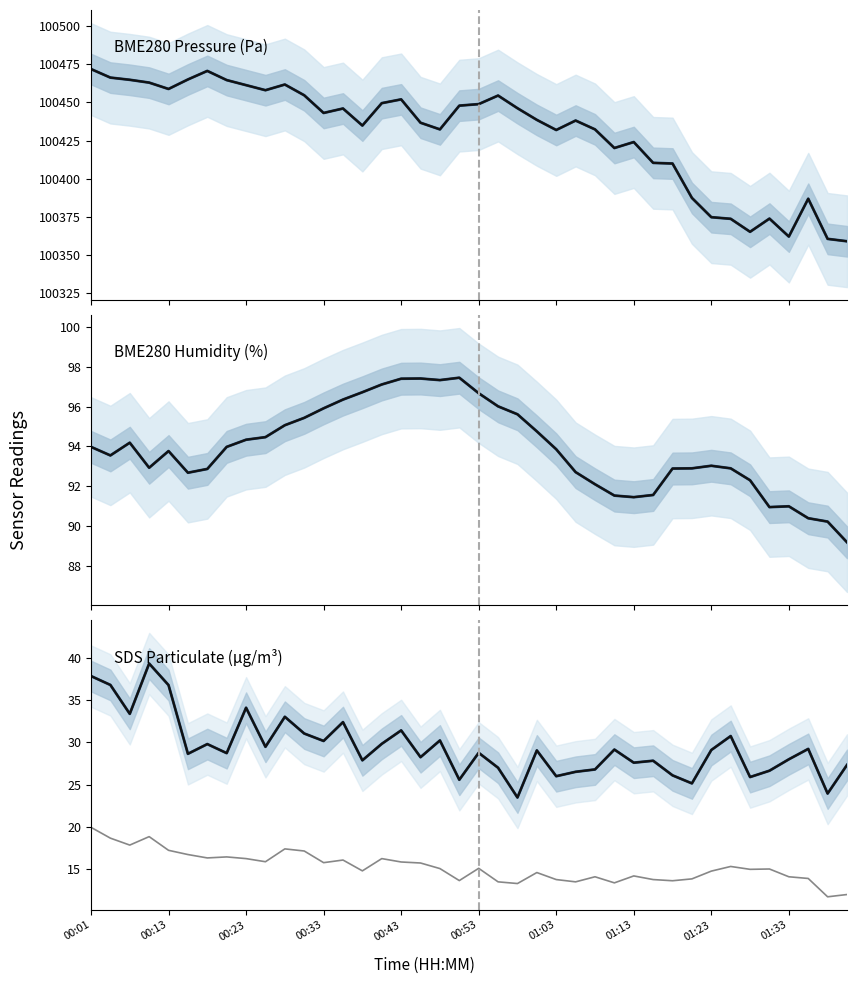

What is the difference between the maximum and minimum values in the SDS_P2 series?

8.2